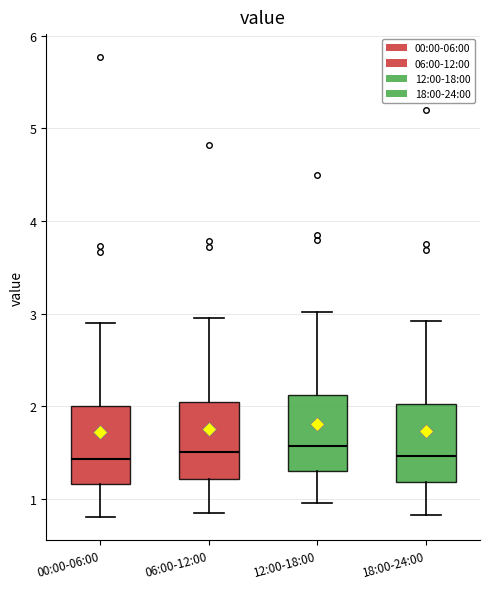

Reading left to right, read every box against the y-axis: the position of its median line, the range the box covers, and the ends of its whiskers. The values are not printed on the chart, so give them approximately, as read against the axis.

00:00-06:00: median 1.4, box 1.2 to 2.0, whiskers 0.8 to 2.9
06:00-12:00: median 1.5, box 1.2 to 2.1, whiskers 0.9 to 3.0
12:00-18:00: median 1.6, box 1.3 to 2.1, whiskers 1.0 to 3.0
18:00-24:00: median 1.5, box 1.2 to 2.0, whiskers 0.8 to 2.9